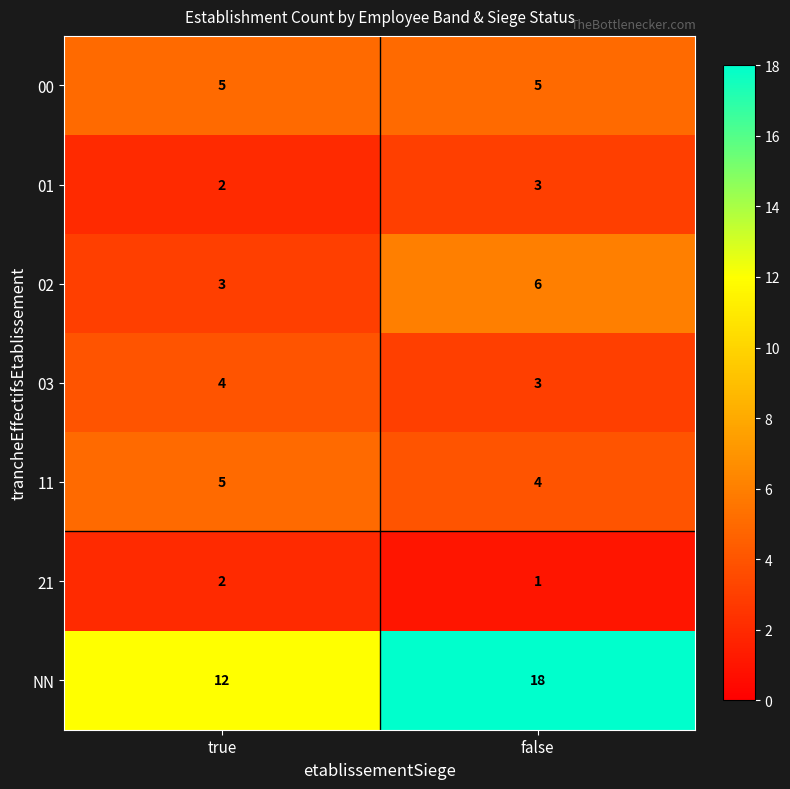

What is the minimum value for 02?

3